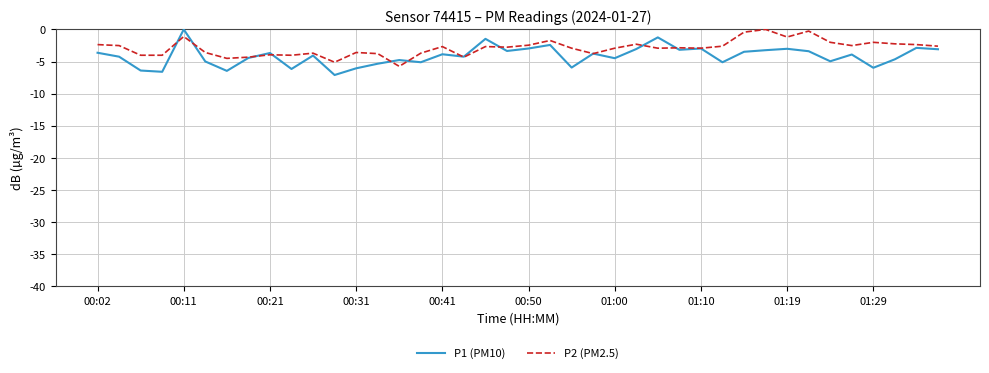

What is the lowest value of the P1 (PM10) series?

-7.1